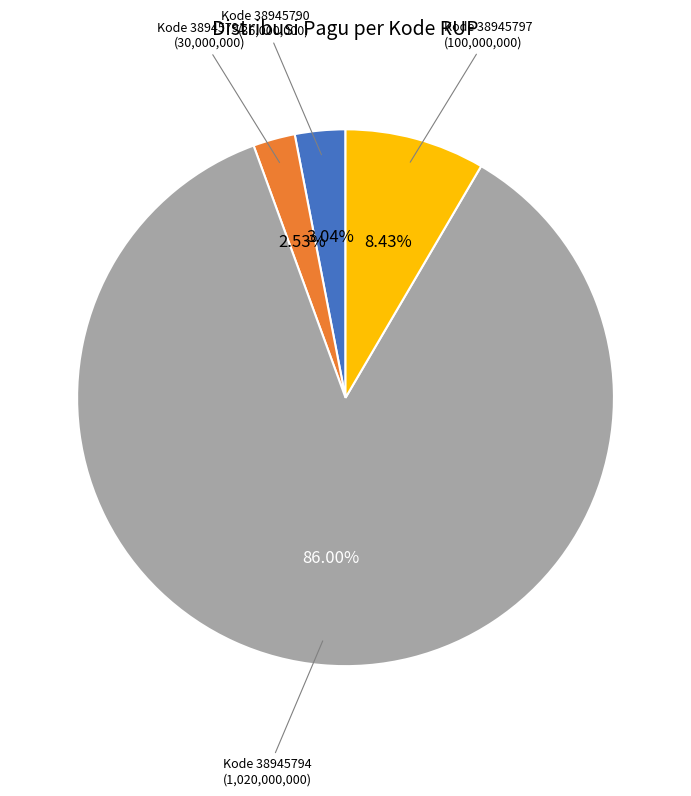

Count the number of slices in the pie.

4